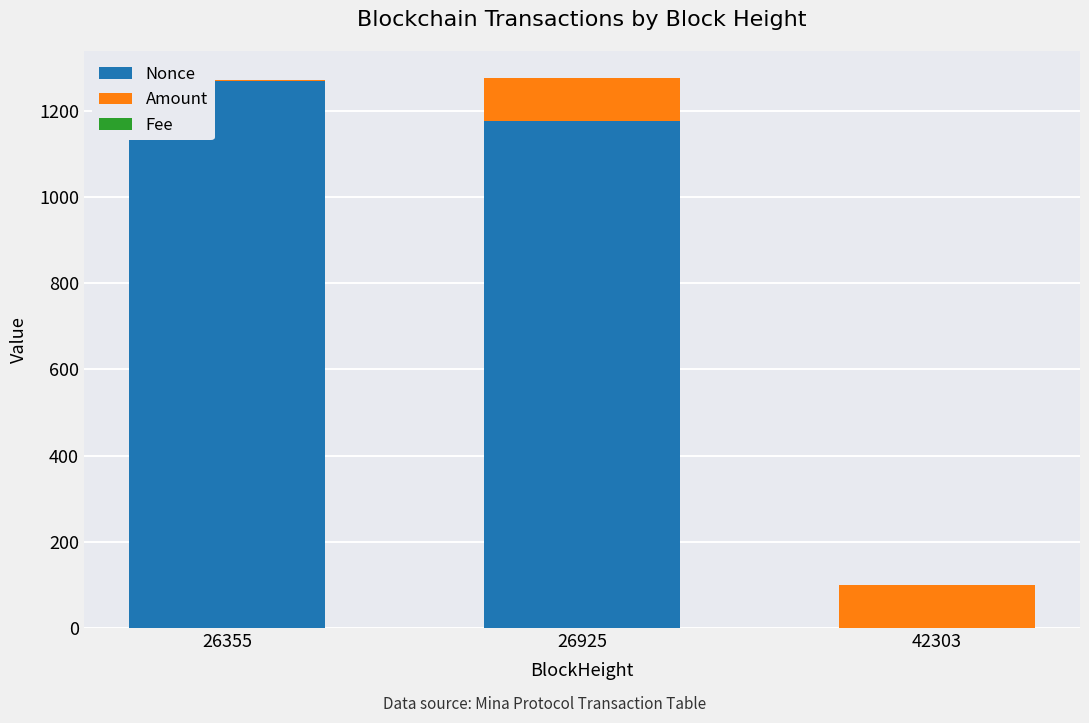

The Nonce series shows -680.1 at 42303. True or false?

False